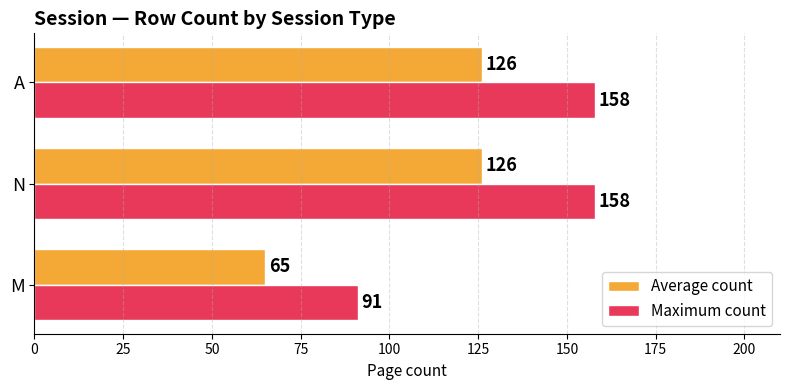

What is the approximate value of Average count at N, to the nearest 5?

125